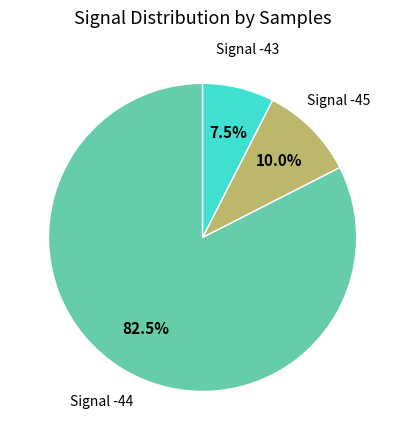

Does any single category account for the majority?

Yes